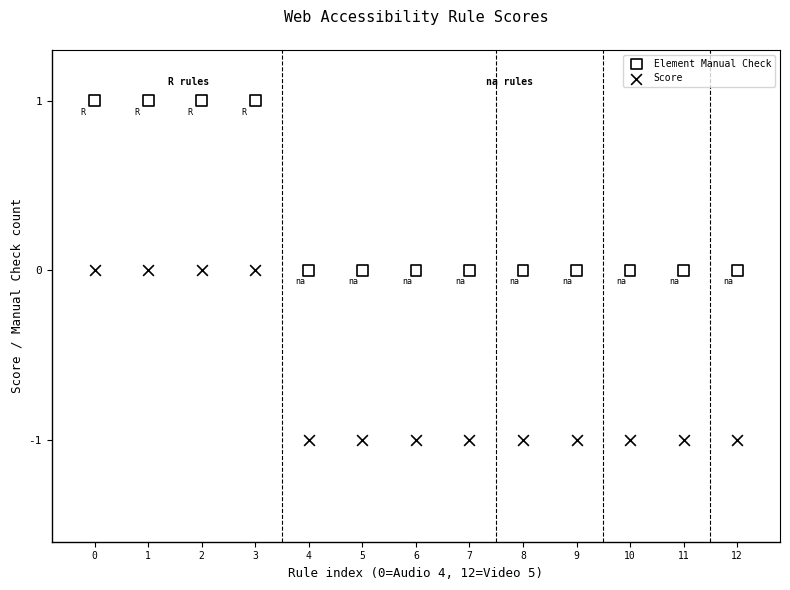

Which series contains the lowest Y value?

Score